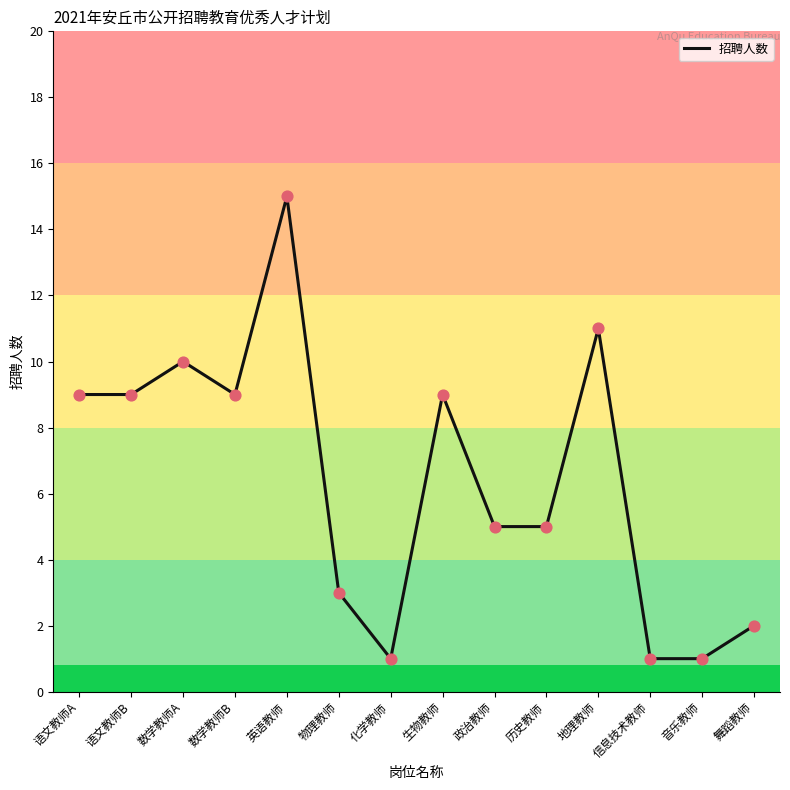

What is the change in value from 语文教师B to 音乐教师?

-8